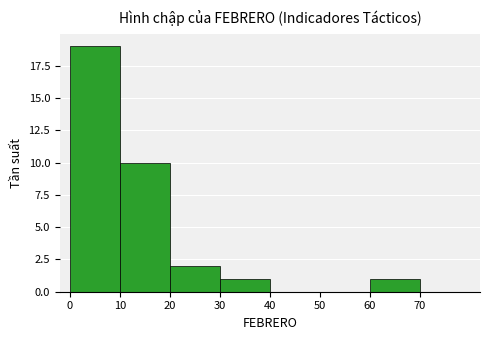

Reading left to right, transcribe this chart: for each bar, give the range it covers on the x-axis and its height. The values are not printed on the chart, so give them approximately, as read against the axis.

0 to 10: 19
10 to 20: 10
20 to 30: 2
30 to 40: 1
40 to 50: 0
50 to 60: 0
60 to 70: 1
70 to 80: 0